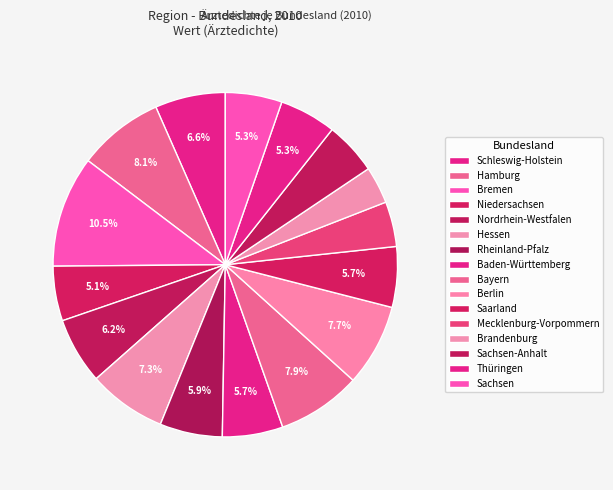

How many slices are in this pie chart?

16